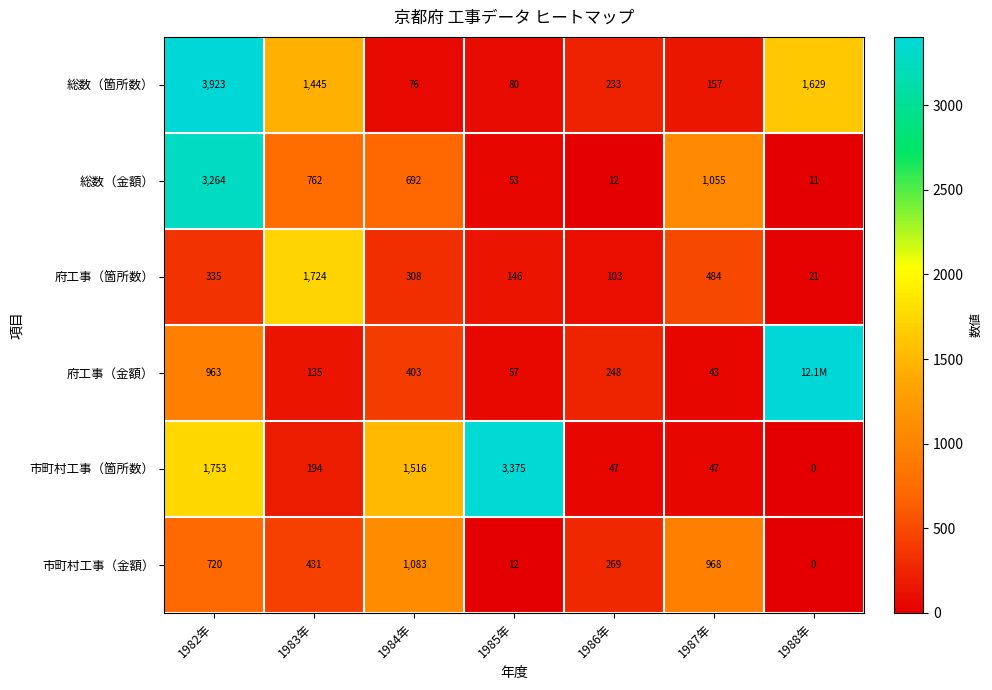

Is the value of 市町村工事（箇所数） at 1988年 greater than the value of 府工事（箇所数） at 1986年?

No